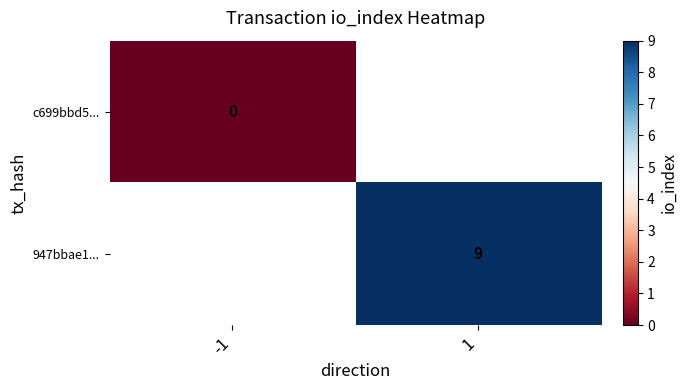

The 947bbae1... series shows 12.7 at 1. True or false?

False